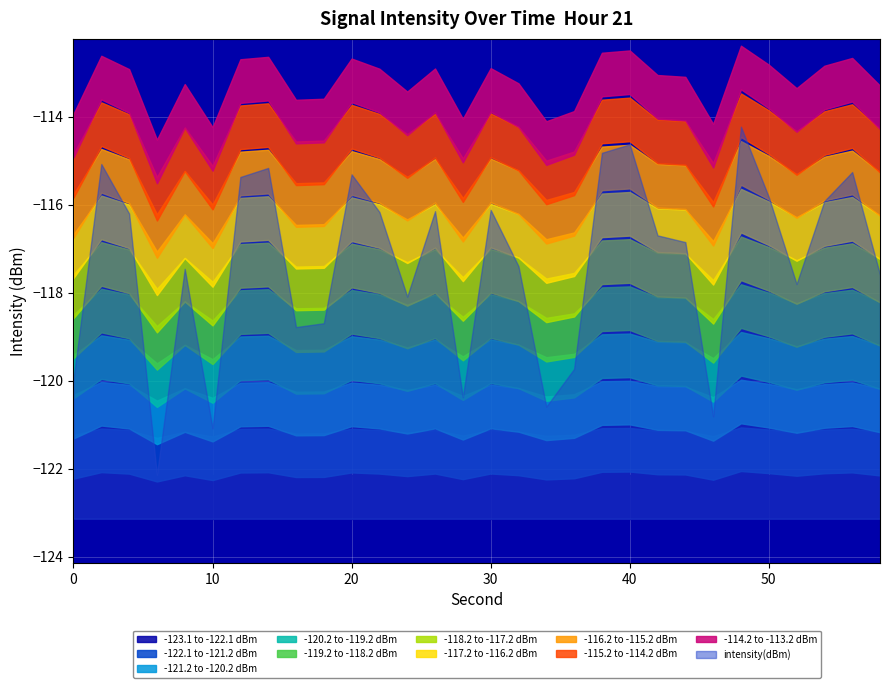

True or false: second_scaled and intensity(dBm) cross at least once.

False